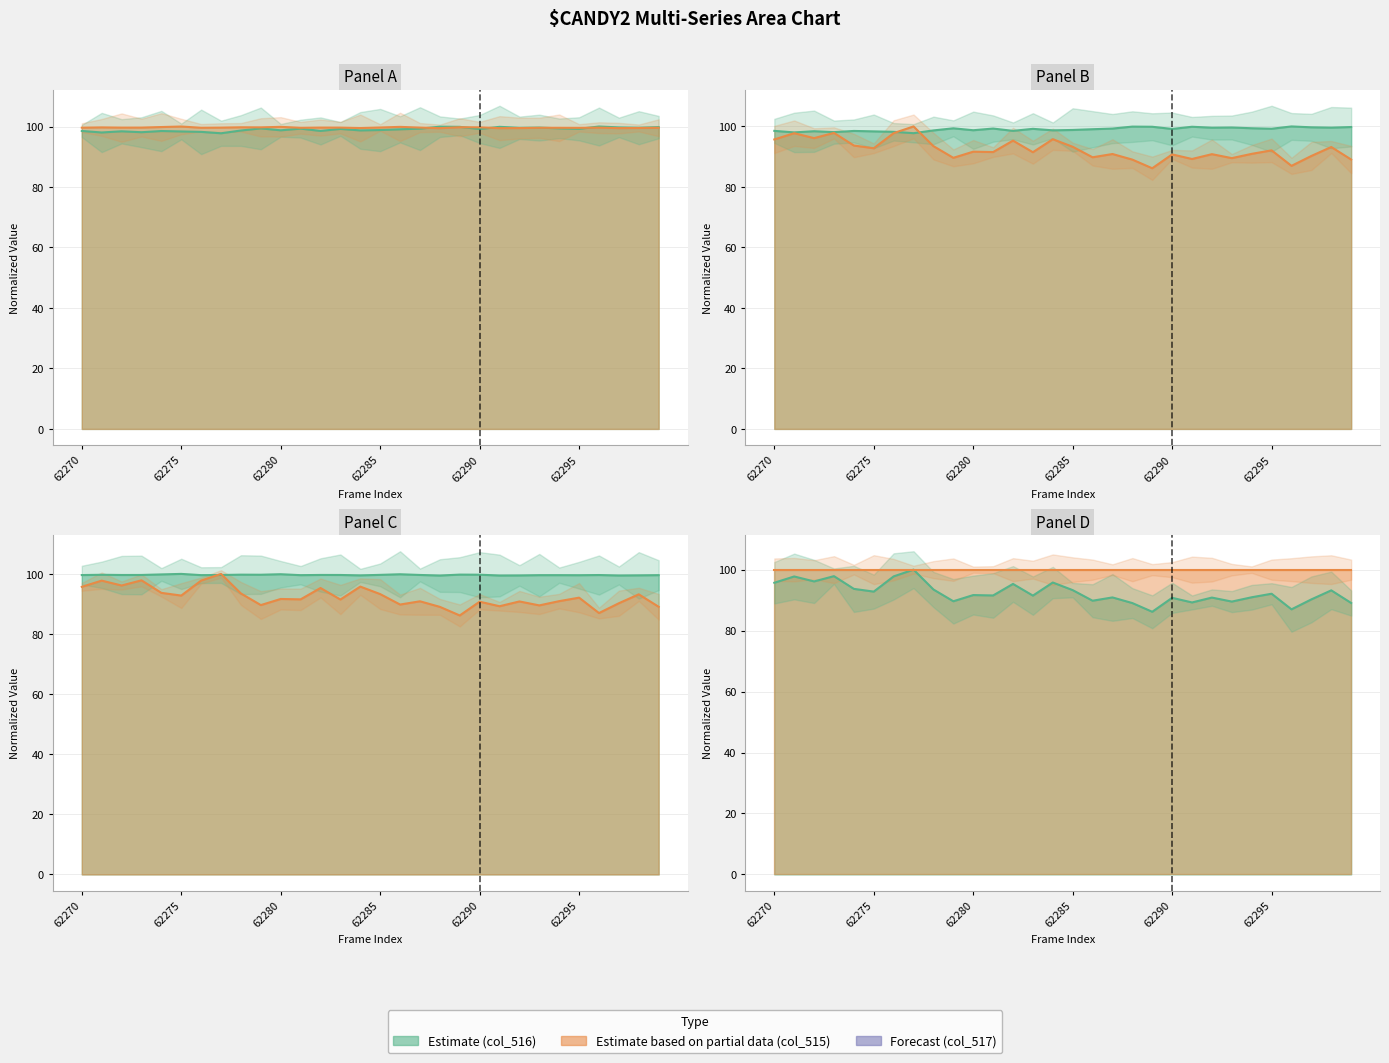

How many interior local peaks does the col_515 series have?

11